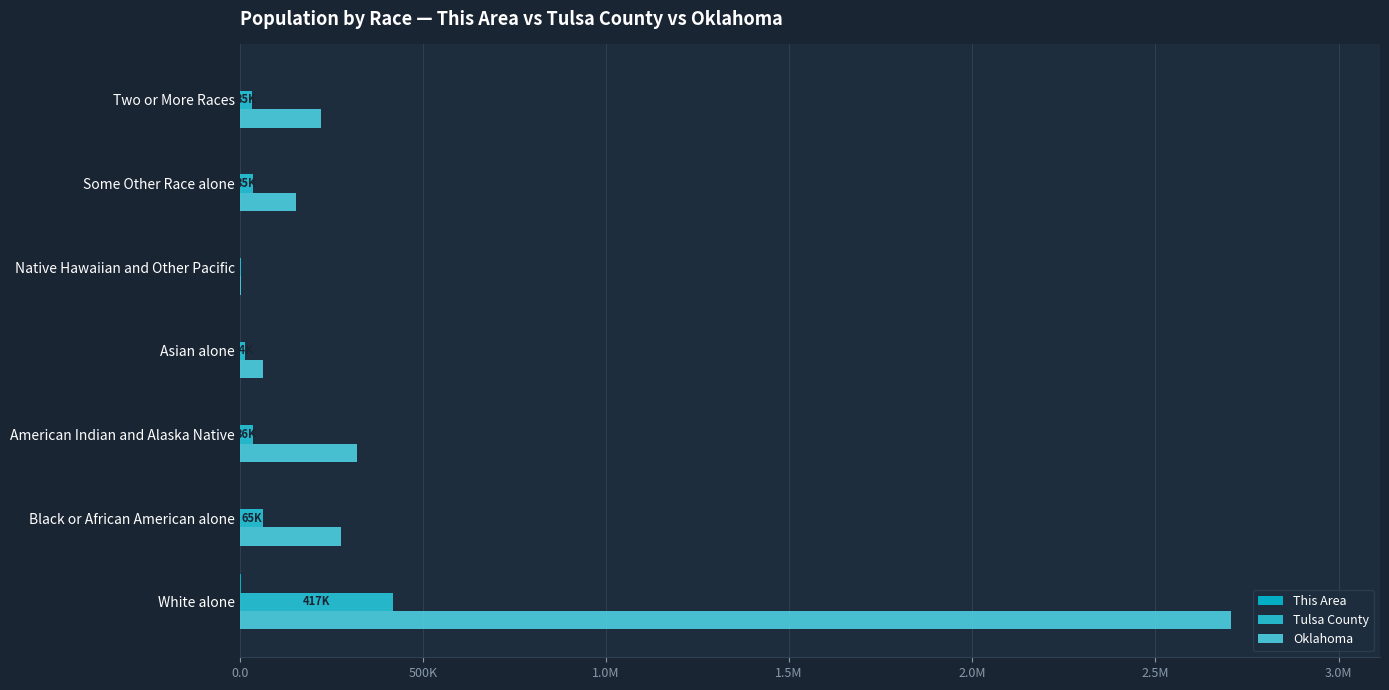

How many bars are there in each group?

3